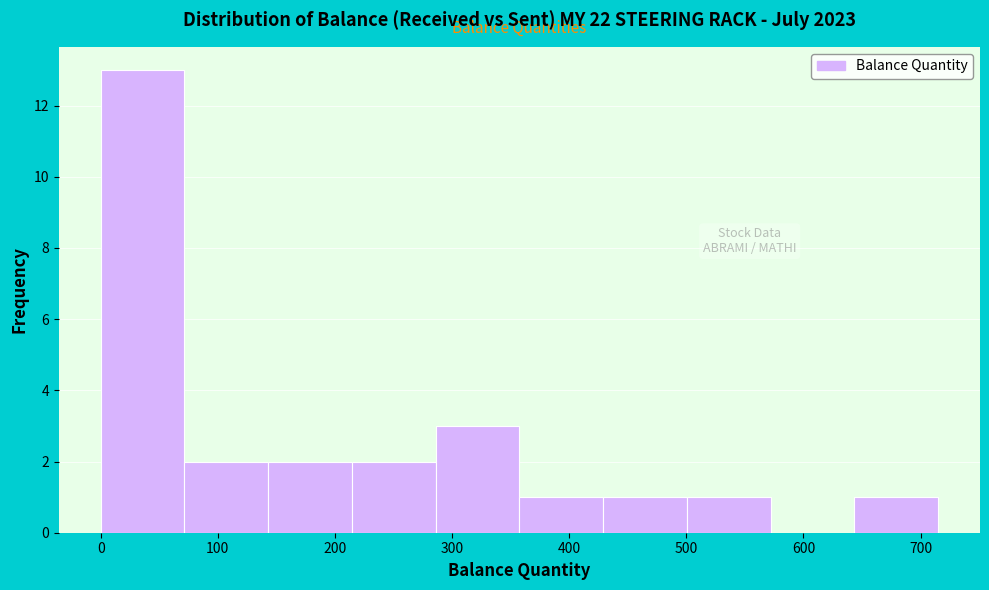

Reading left to right, transcribe this chart: for each bar, give the range it covers on the x-axis and its height. Neither the bar edges nor the heights are printed on the chart, so give them approximately, as read against the axes.

0 to 70: 13
70 to 140: 2
140 to 210: 2
210 to 290: 2
290 to 360: 3
360 to 430: 1
430 to 500: 1
500 to 570: 1
570 to 640: 0
640 to 720: 1